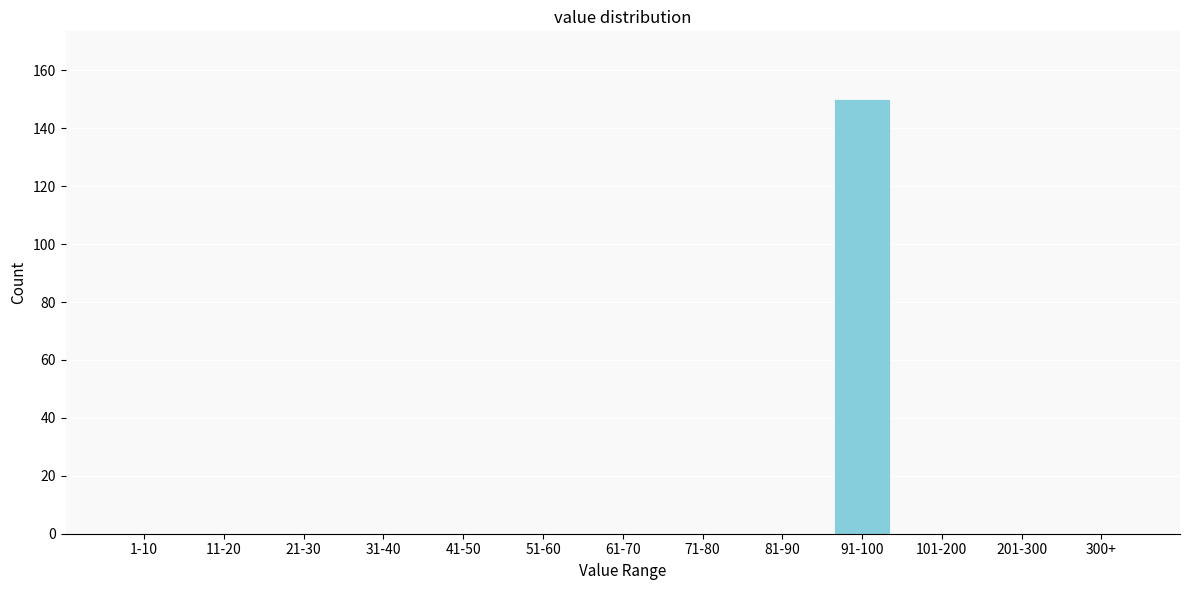

Reading right to left, transcribe all the data shown in this chart.

300+=0	201-300=0	101-200=0	91-100=150	81-90=0	71-80=0	61-70=0	51-60=0	41-50=0	31-40=0	21-30=0	11-20=0	1-10=0